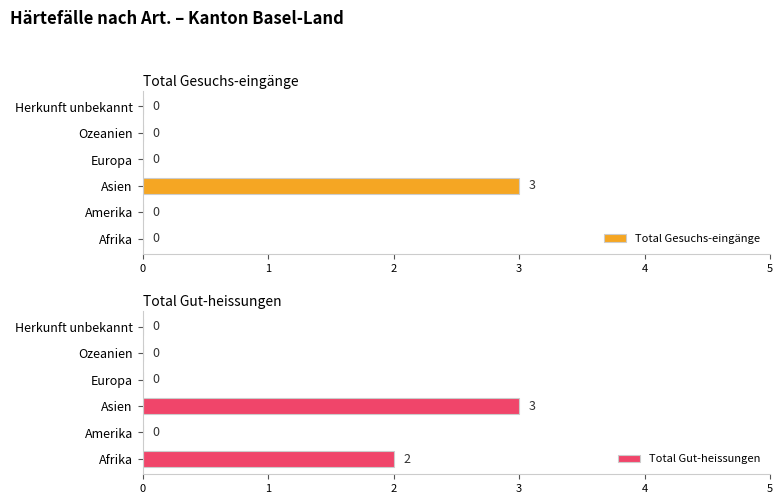

How many Total Gesuchs-eingänge values are between 0 and 1?

5